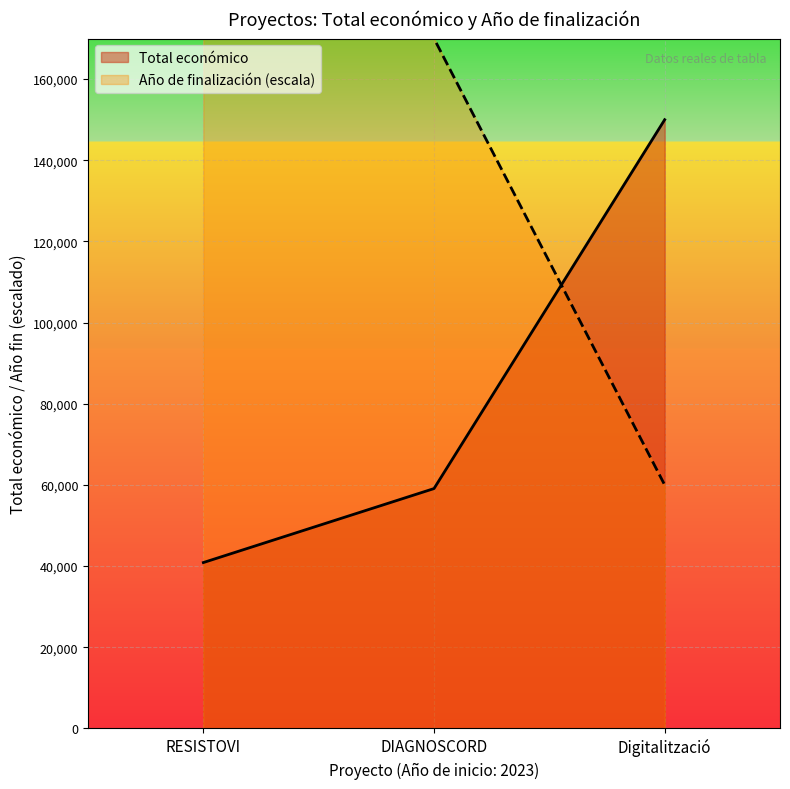

What is the difference between the Total económico values at RESISTOVI and Digitalització?

109124